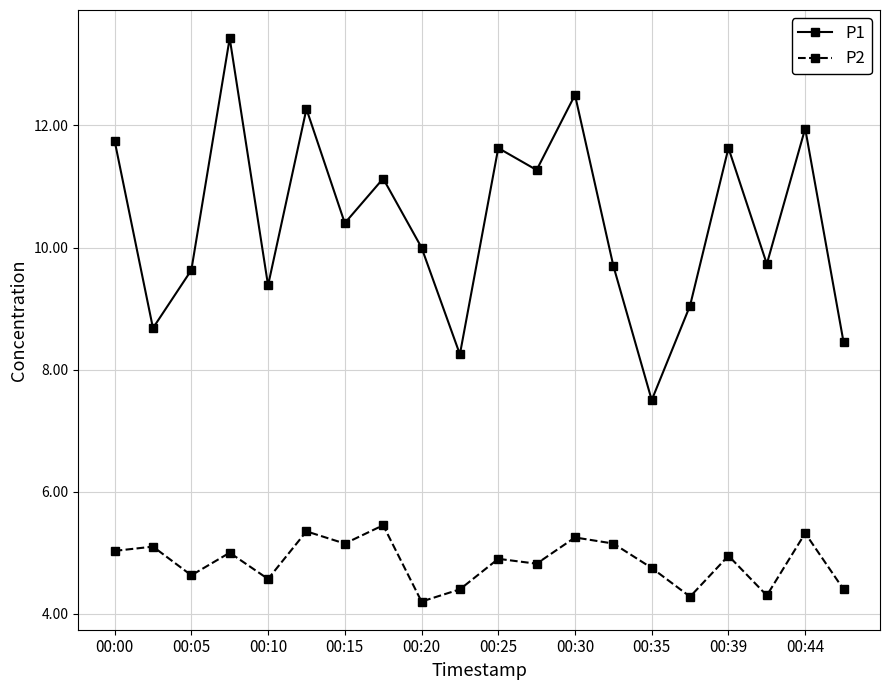

Count the number of categories in the chart.

20